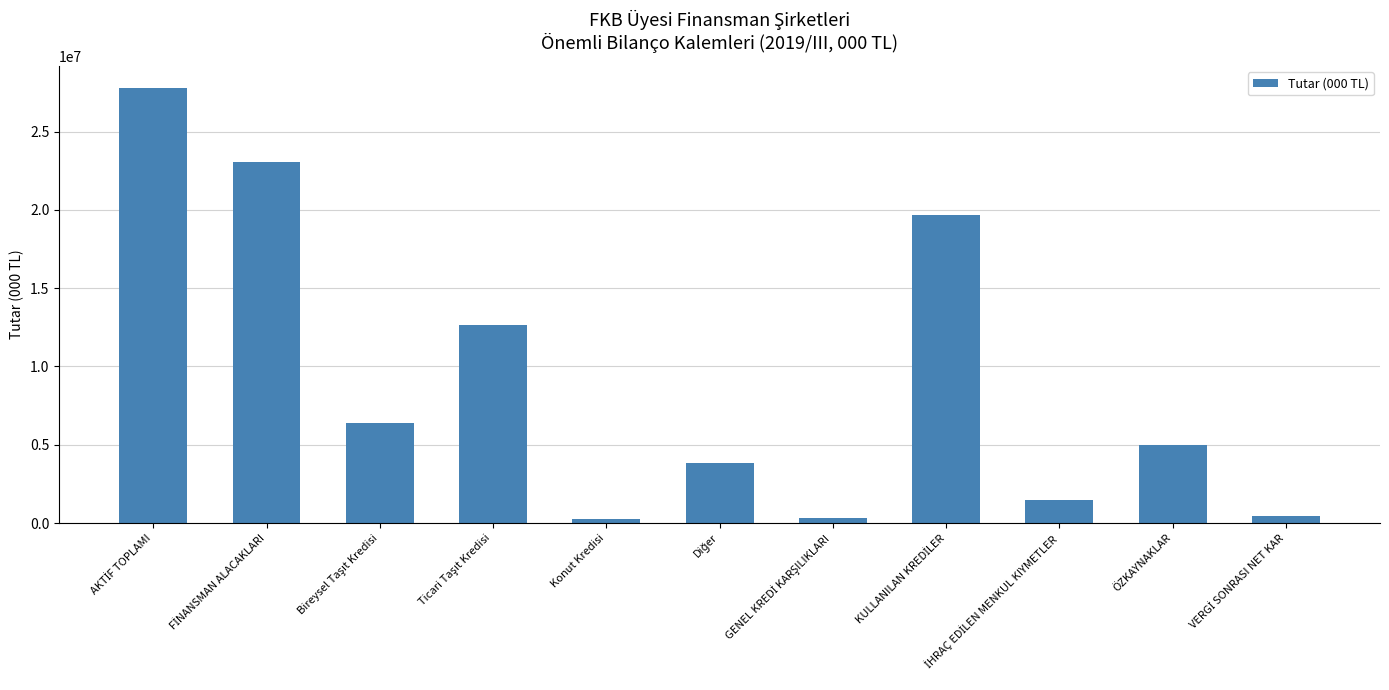

What is the value of the 4th bar from the left?

12636282.3